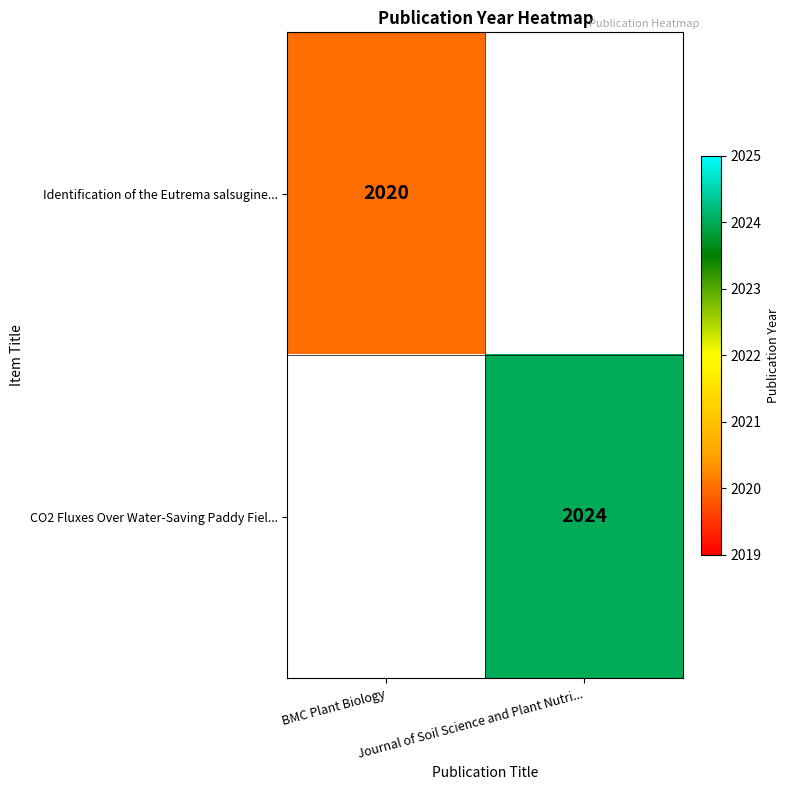

True or false: Identification of the Eutrema salsugine... has a value of 2020 at BMC Plant Biology.

True